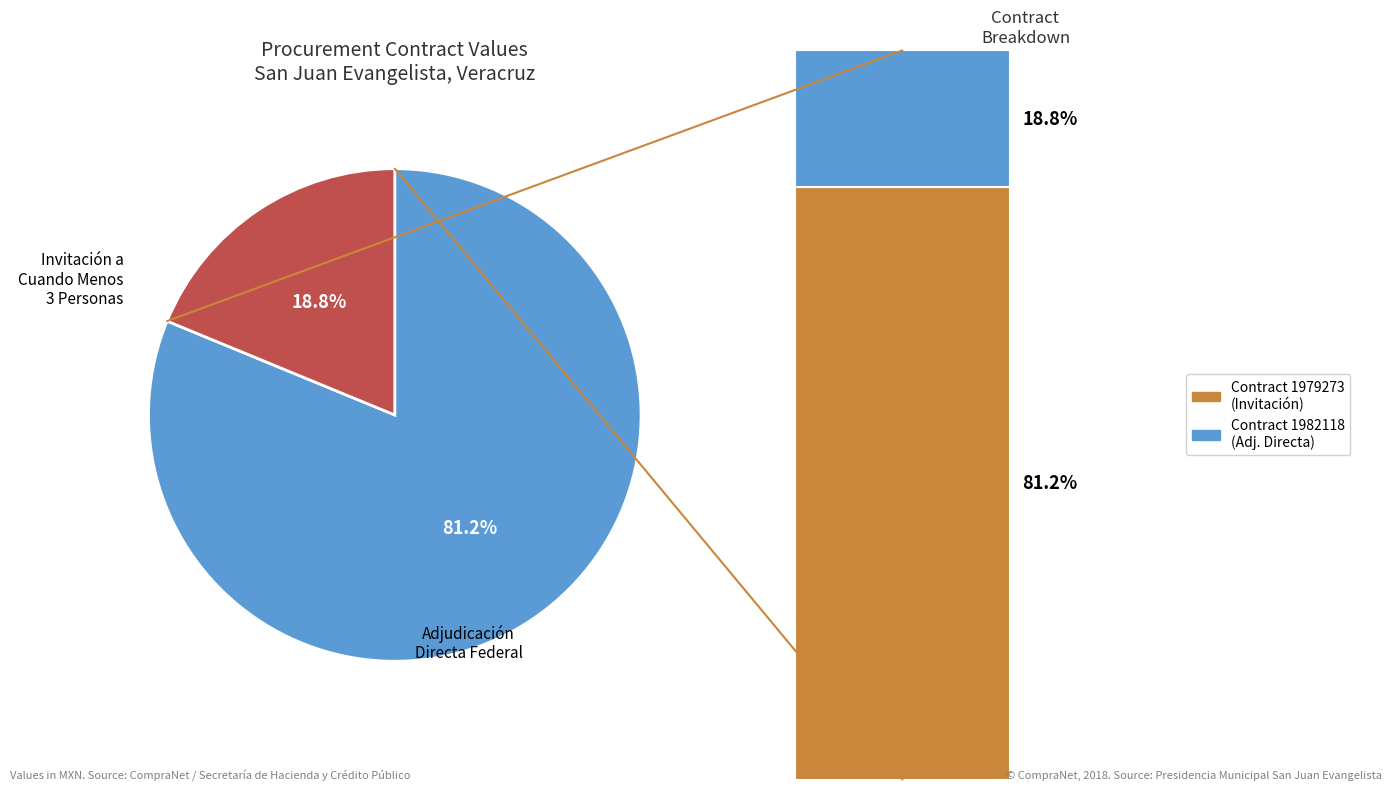

How many slices are in this pie chart?

2